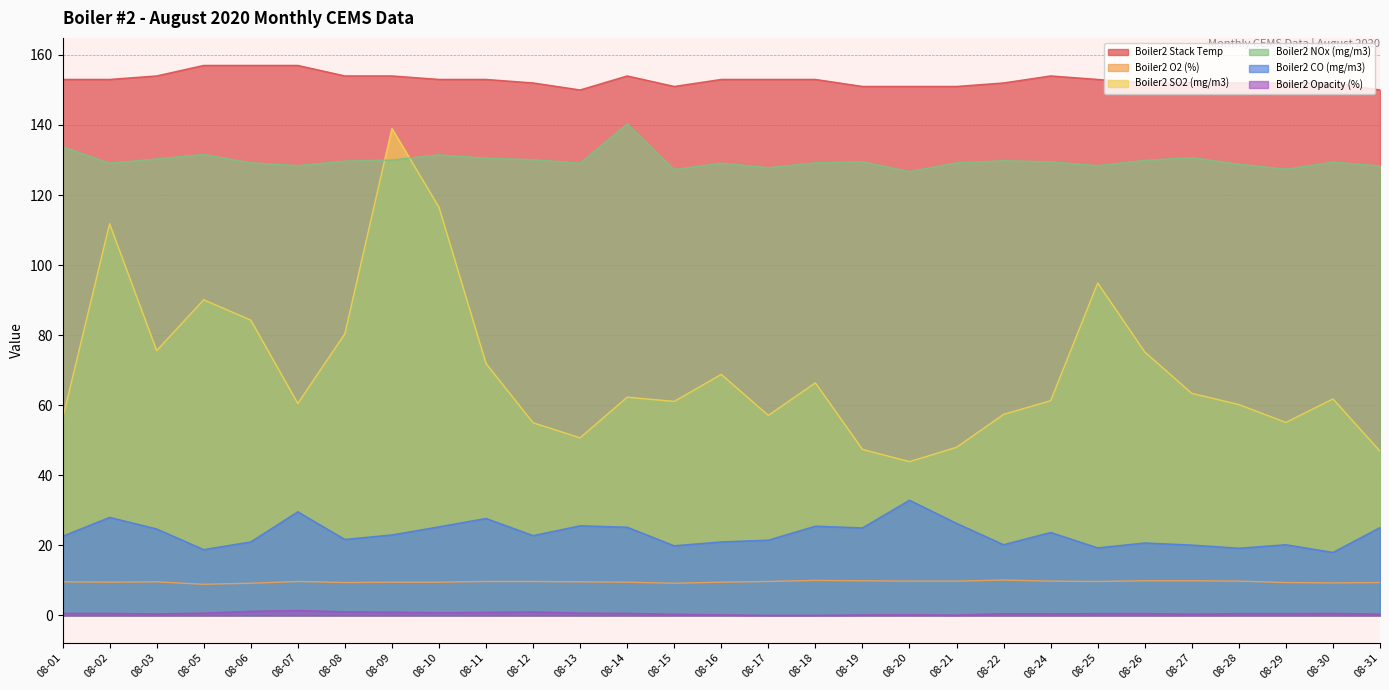

What is the sum of all Boiler2 Stack Temp values?

4433.0